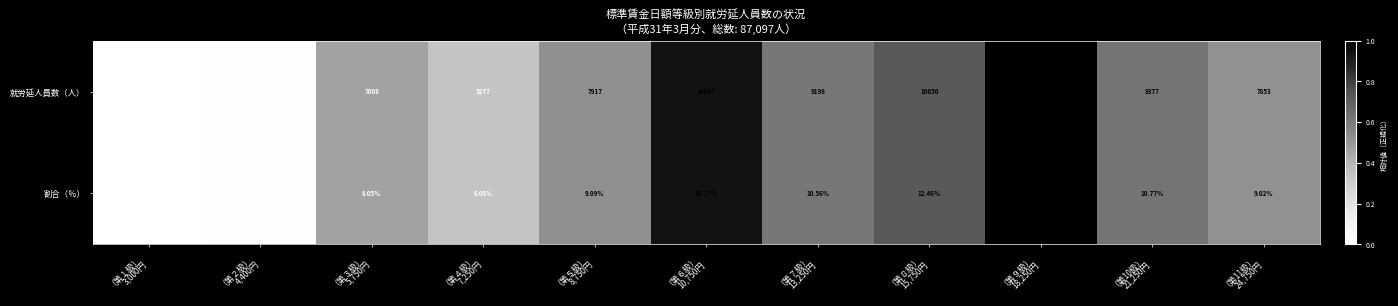

How many series are shown in this chart?

2